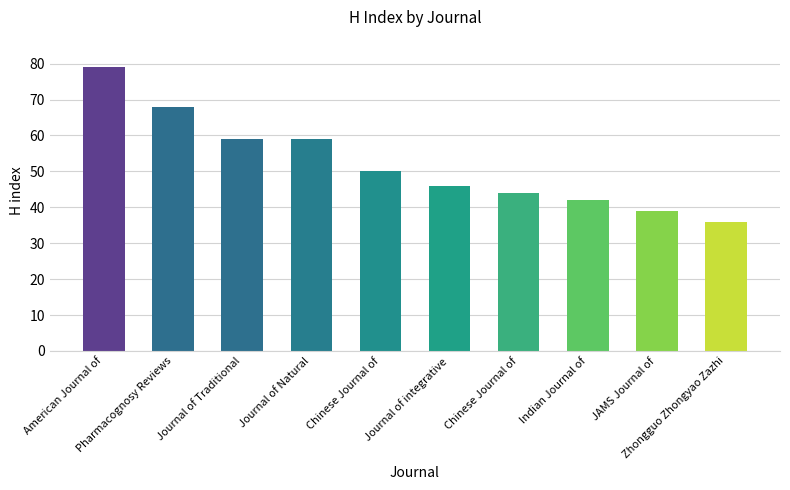

What is the smallest value displayed?

36